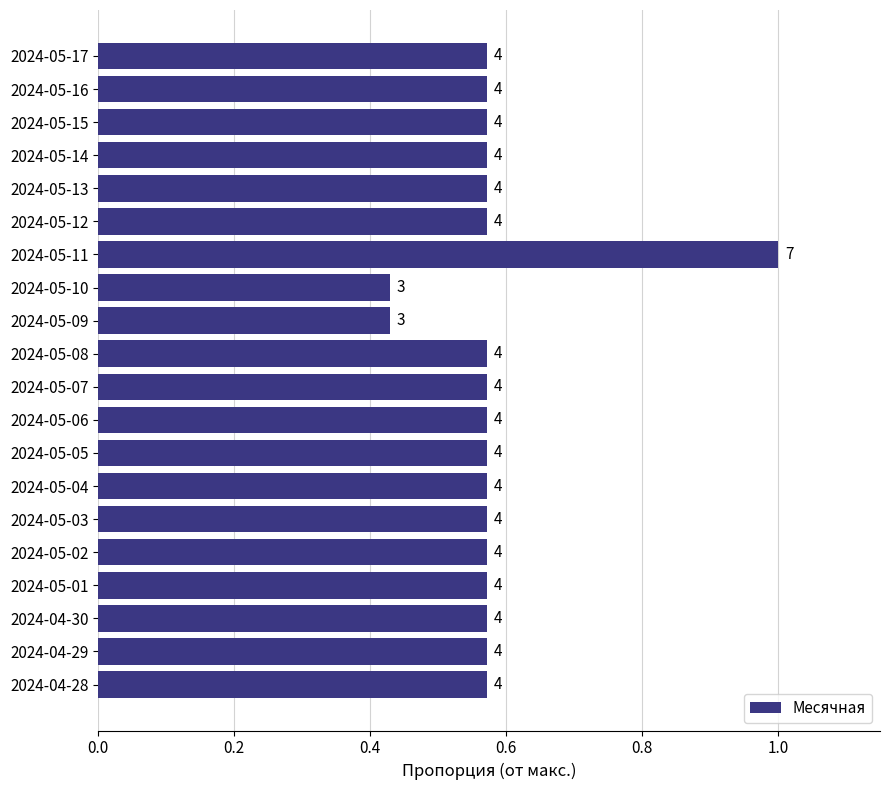

How many bars are there in total?

20